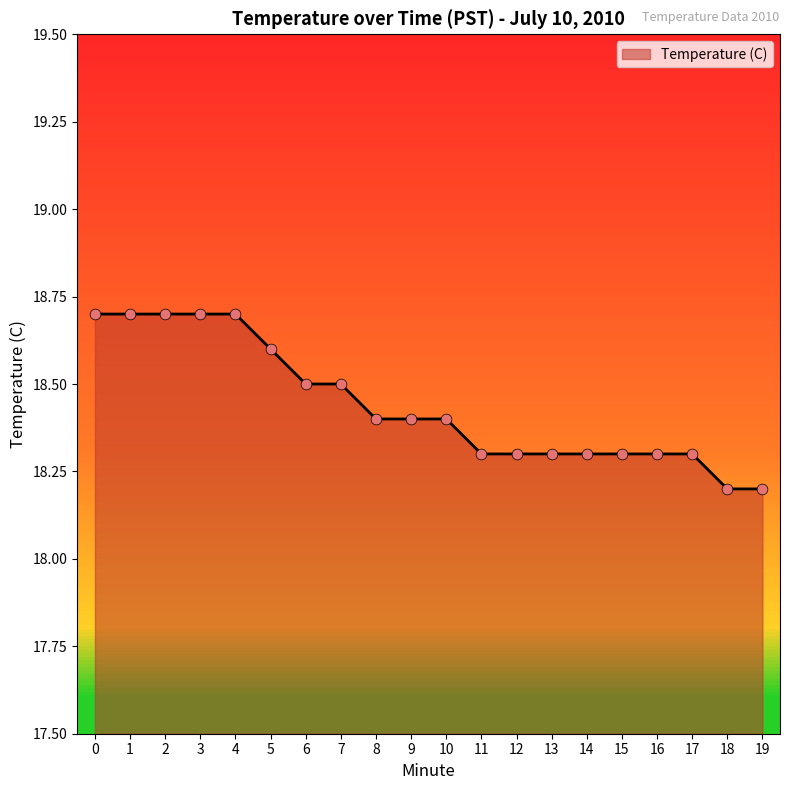

Between 12 and 10, which is larger?

10